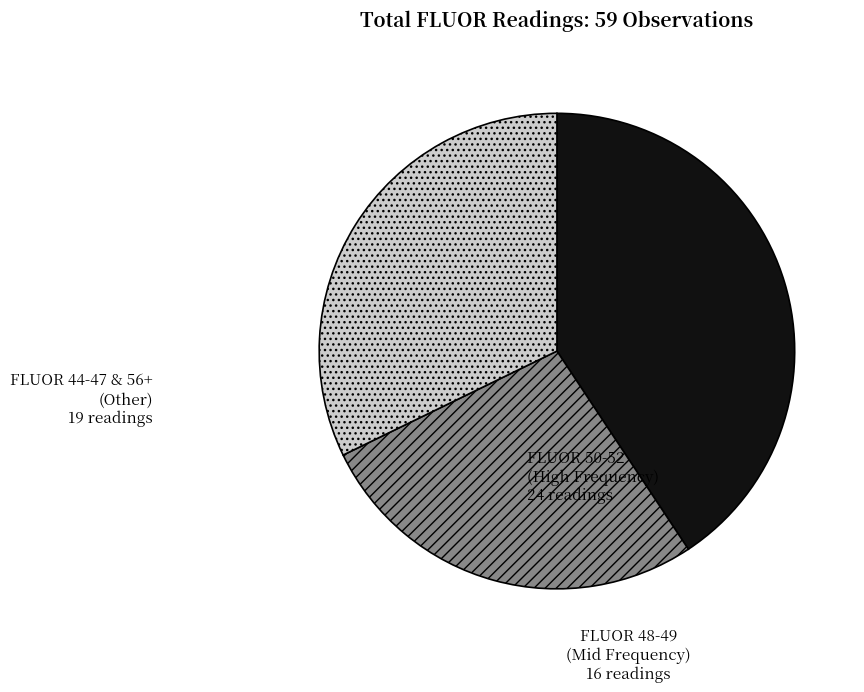

Does any single category account for the majority?

No